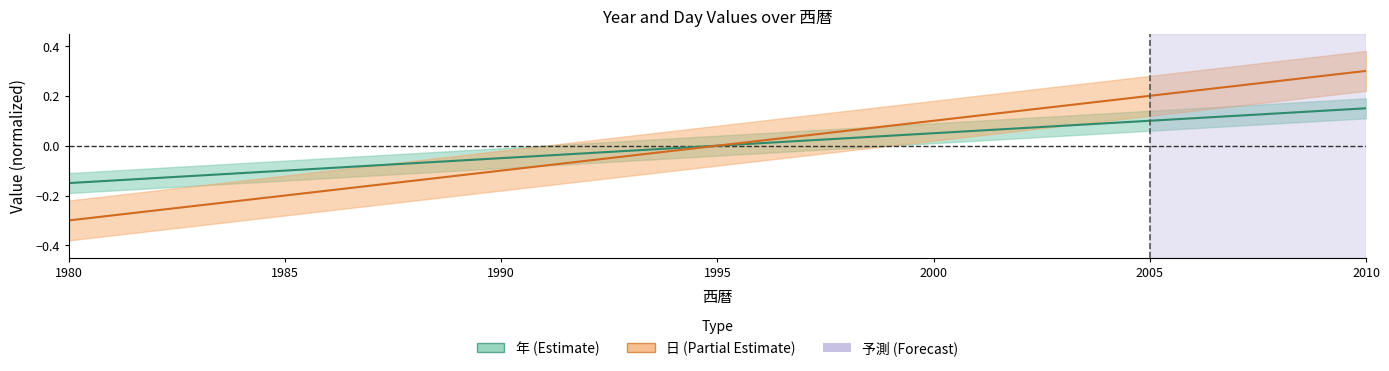

How many negative values does the 年 series have?

15